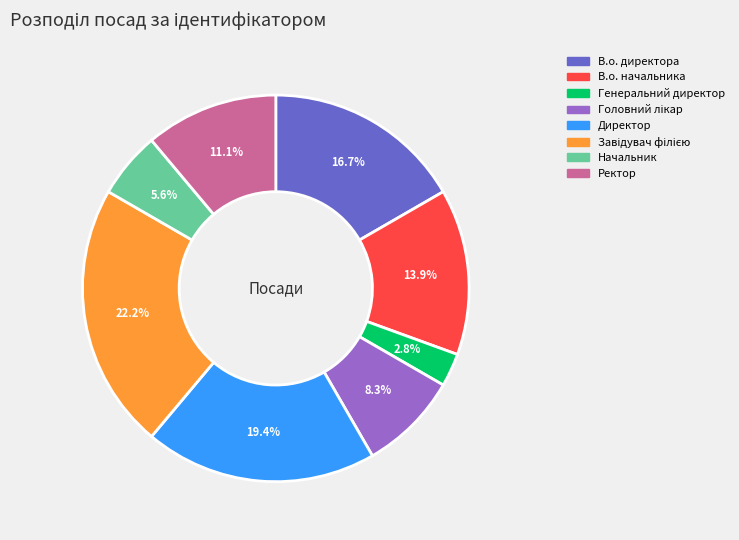

What is the total percentage of Директор and В.о. директора?

36.1%